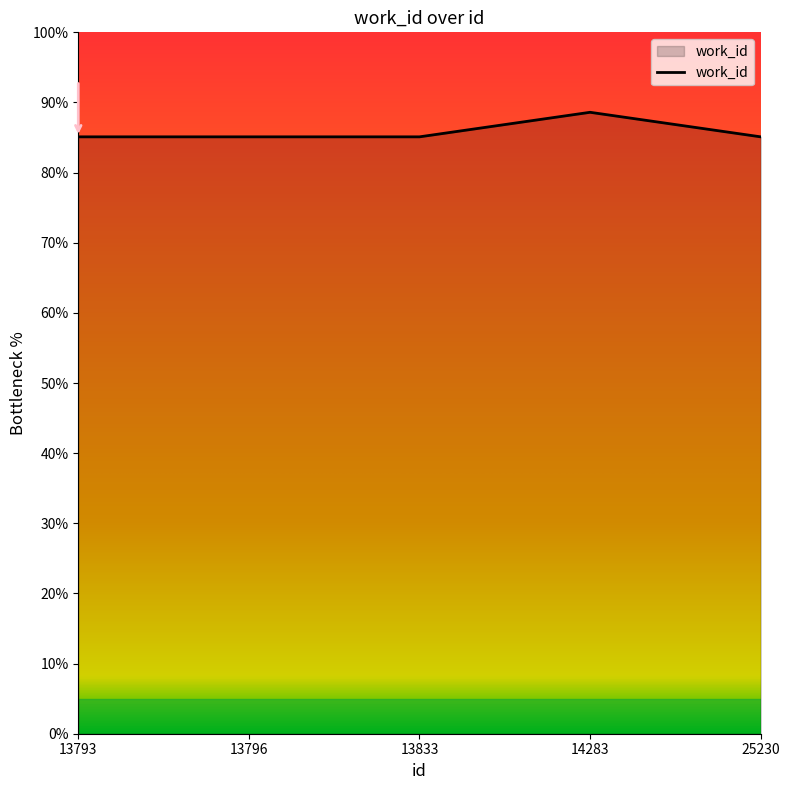

The value at 13796 is 132.0. True or false?

False